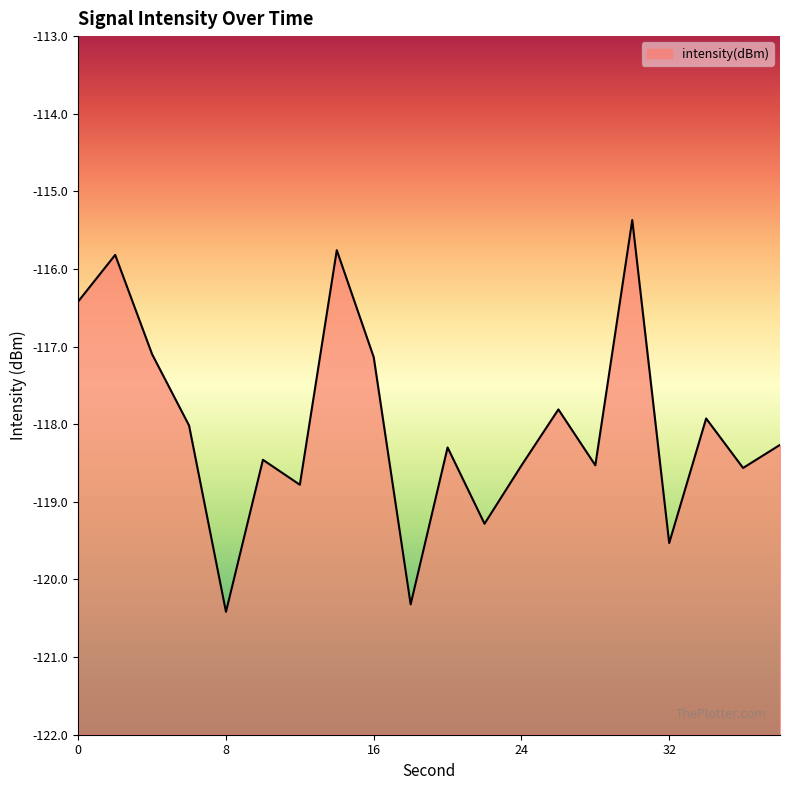

What is the sum of the values at 10 and 32?

-238.0